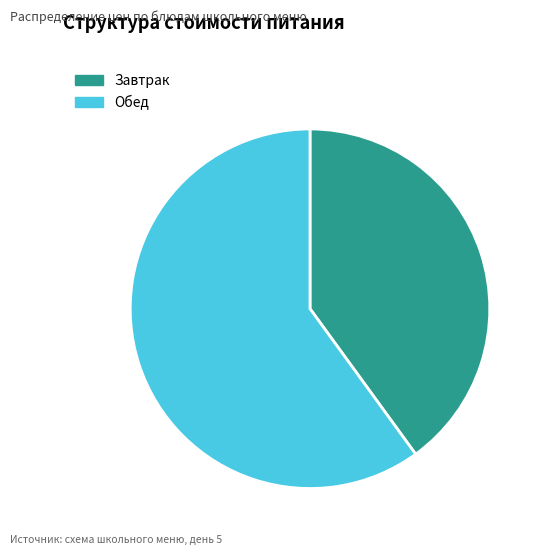

How many segments does this pie chart have?

2